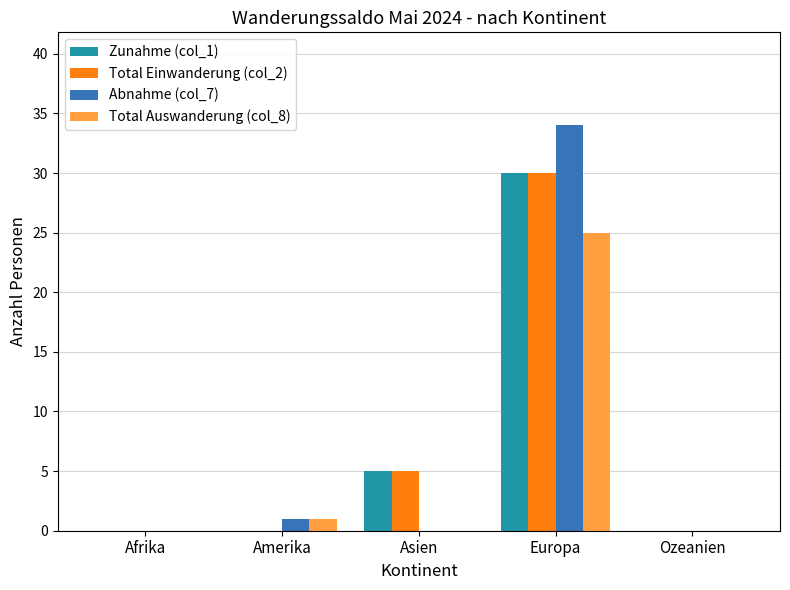

Reading left to right, transcribe all the data shown in this chart.

Zunahme (col_1): 0	0	5	30	0
Total Einwanderung (col_2): 0	0	5	30	0
Abnahme (col_7): 0	1	0	34	0
Total Auswanderung (col_8): 0	1	0	25	0